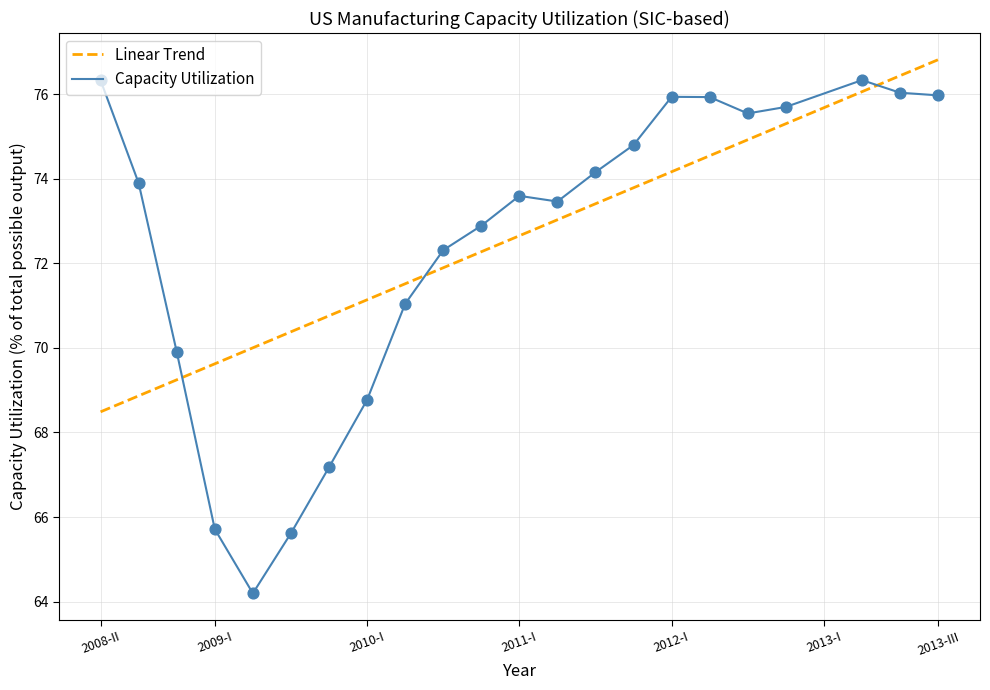

What are all the series names shown in the legend?

Linear Trend, Capacity Utilization